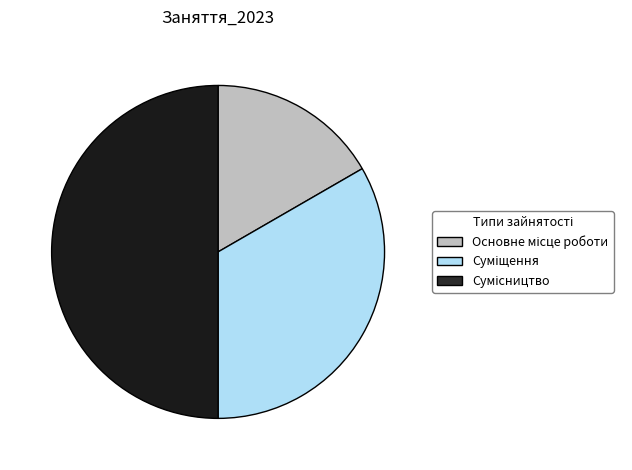

Count the number of slices in the pie.

3